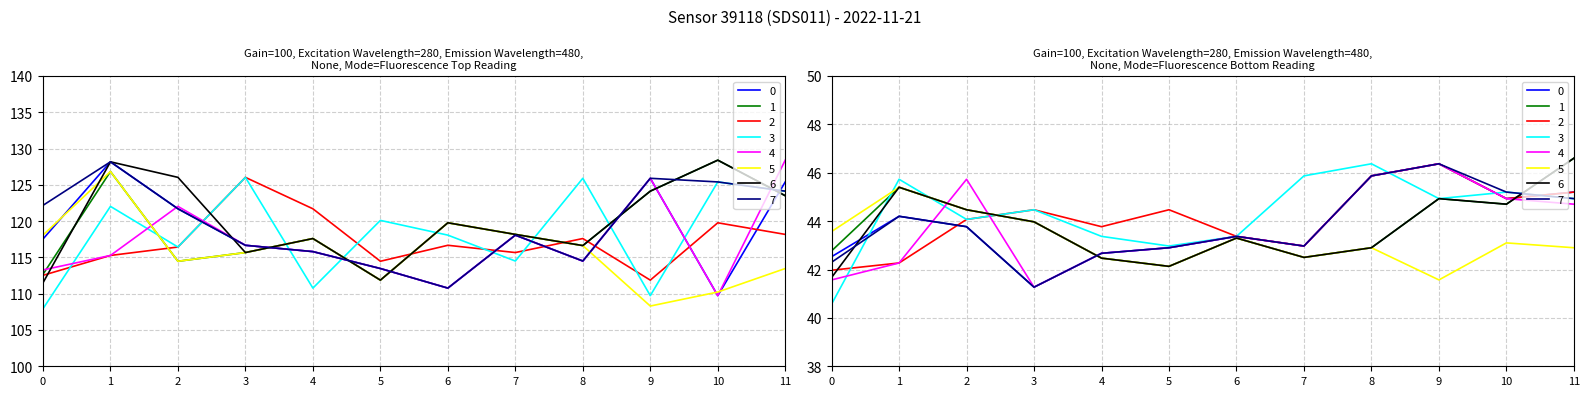

True or false: P2 has a value of 26.7 at 0.

False